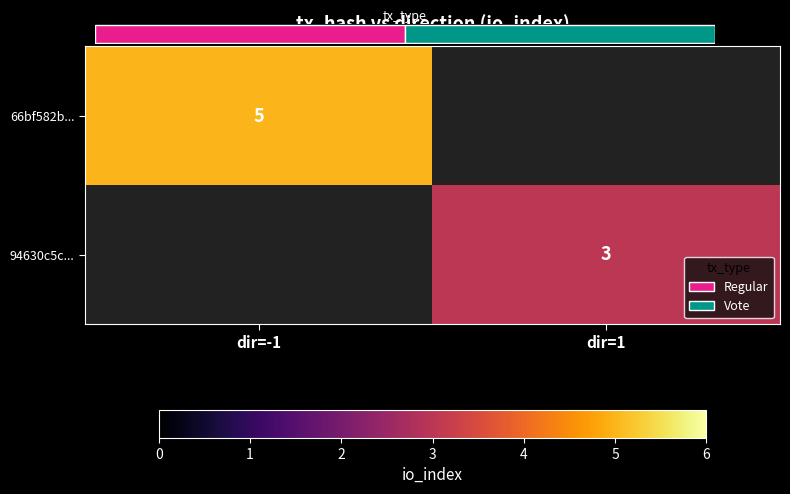

Which label corresponds to the largest value in the chart?

dir=-1